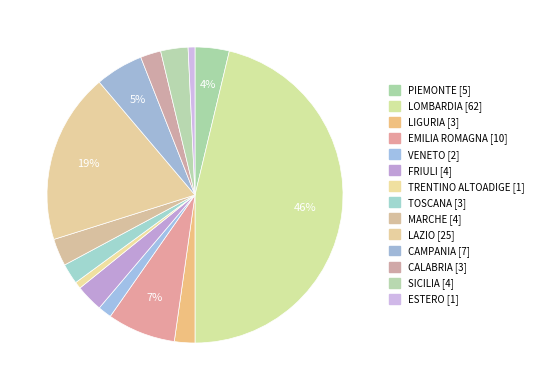

How many segments does this pie chart have?

14